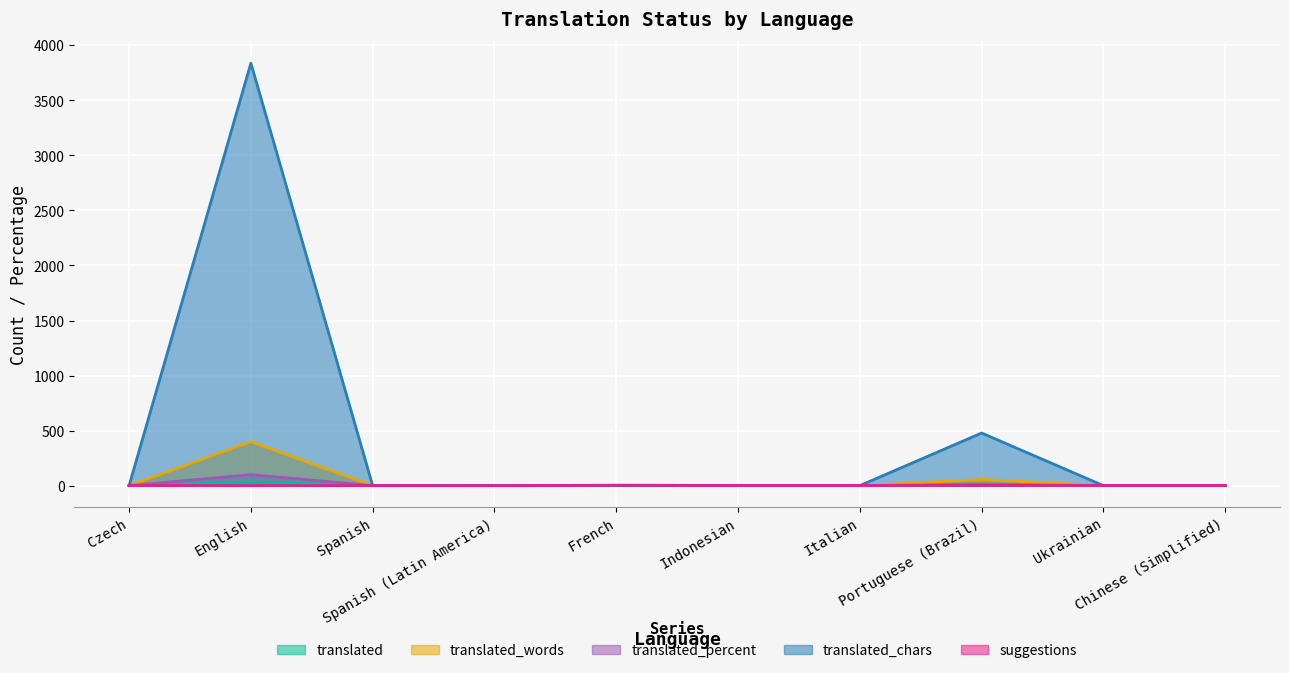

What is the difference between the maximum and second lowest values in the translated_percent series?

100.0